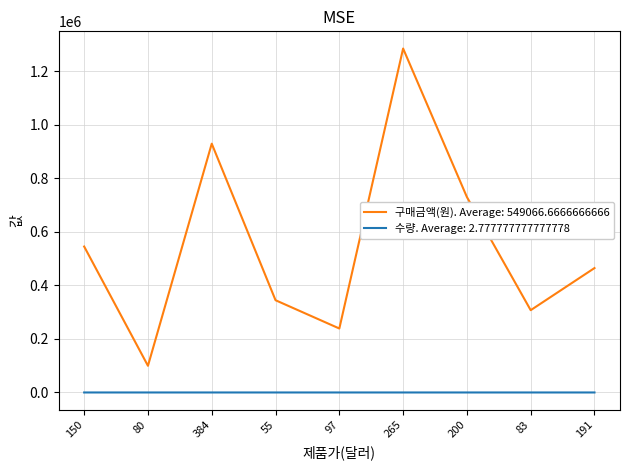

What is the greatest value displayed?

1284000